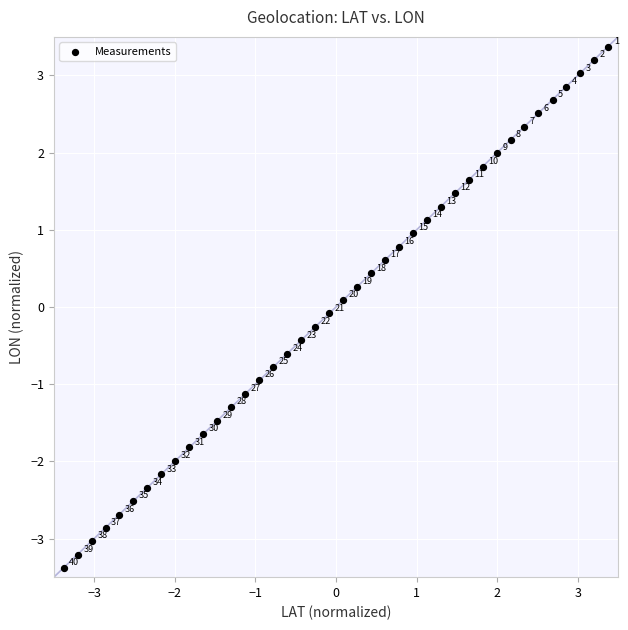

What is the range of Y values (max minus min)?

6.8